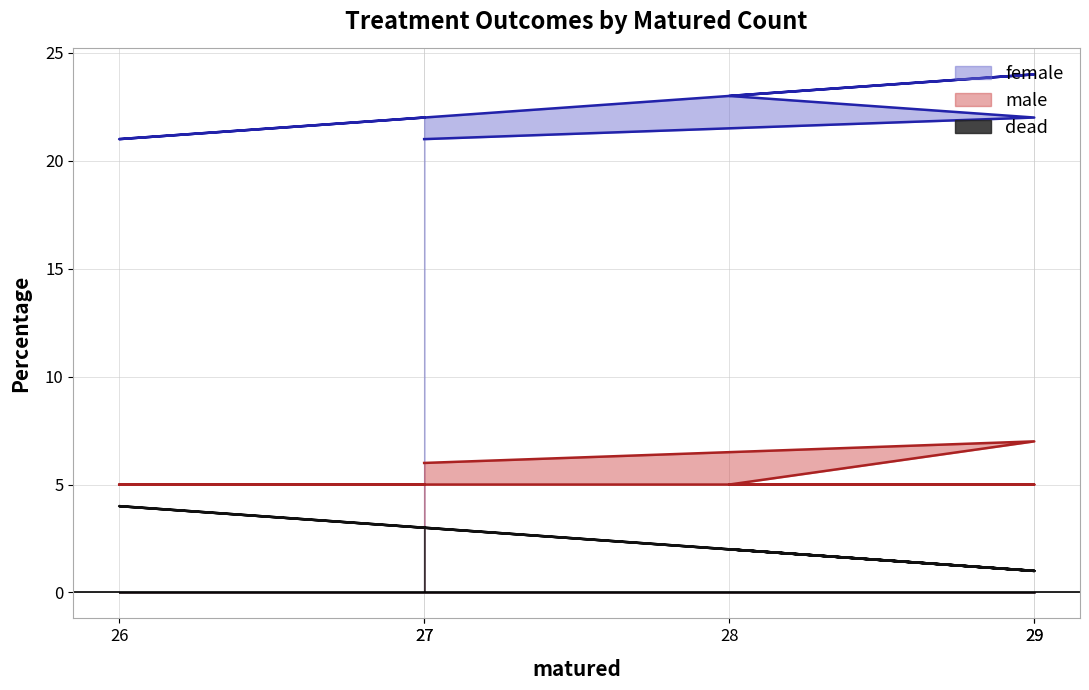

What is the approximate value of dead at 27?

3